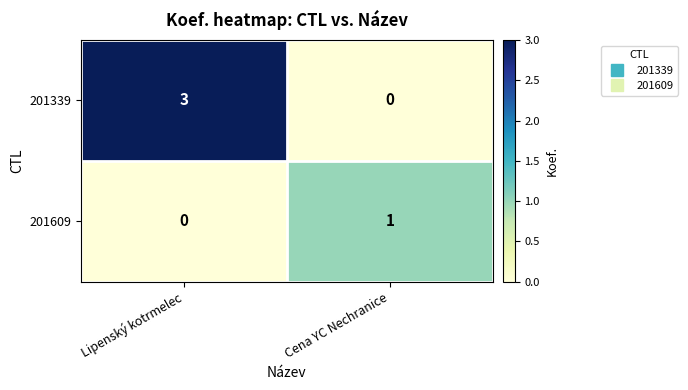

At which label does 201339 reach its minimum?

Cena YC Nechranice